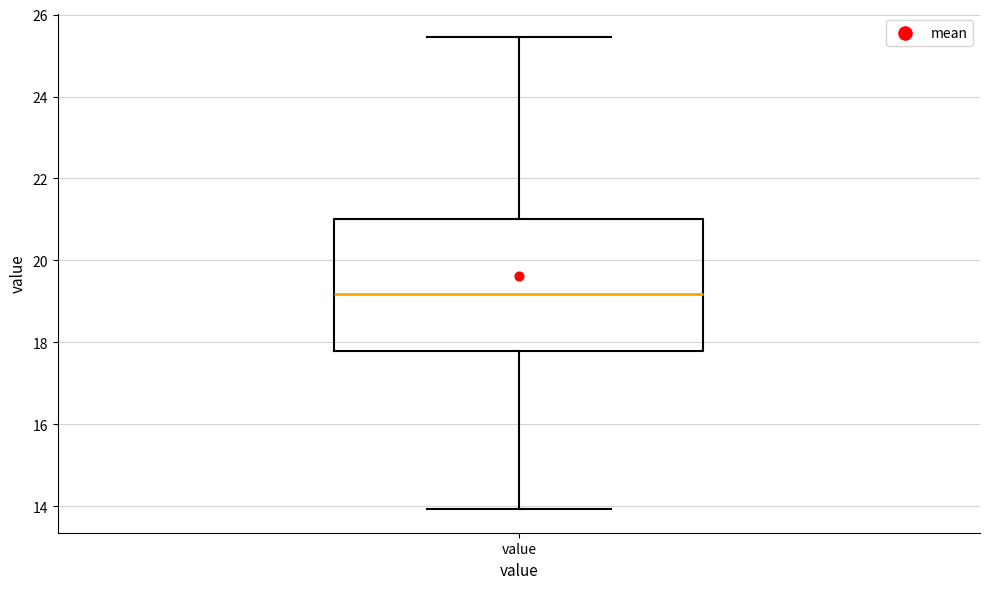

Transcribe this box plot: give where the median line is, the range the box spans, and where the two whiskers end, as read against the y-axis. The values are not printed on the chart, so give them approximately, as read against the axis.

median 19.2, box 17.8 to 21.0, whiskers 14.0 to 25.4